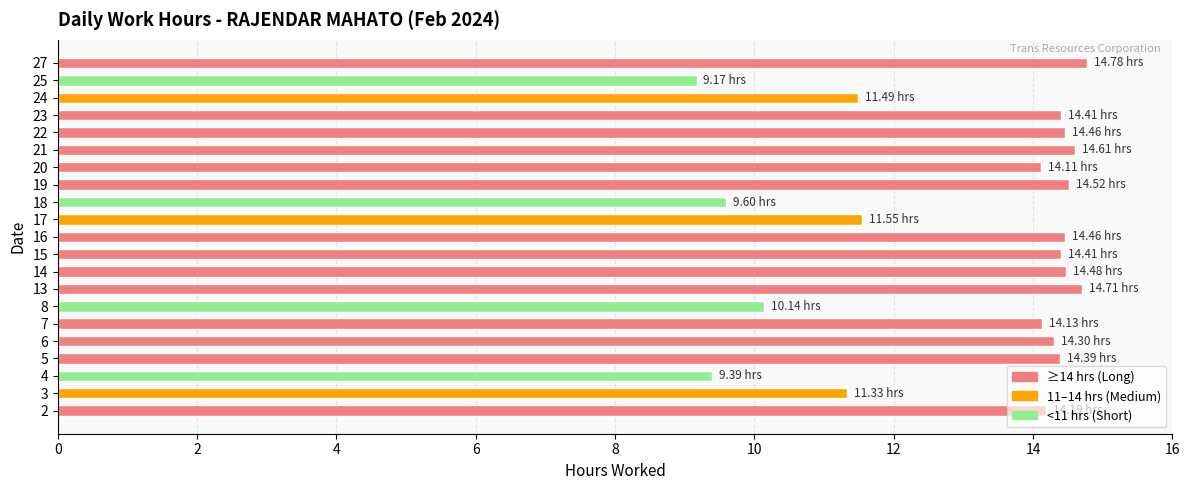

What is the change in value from 13 to 18?

-5.1